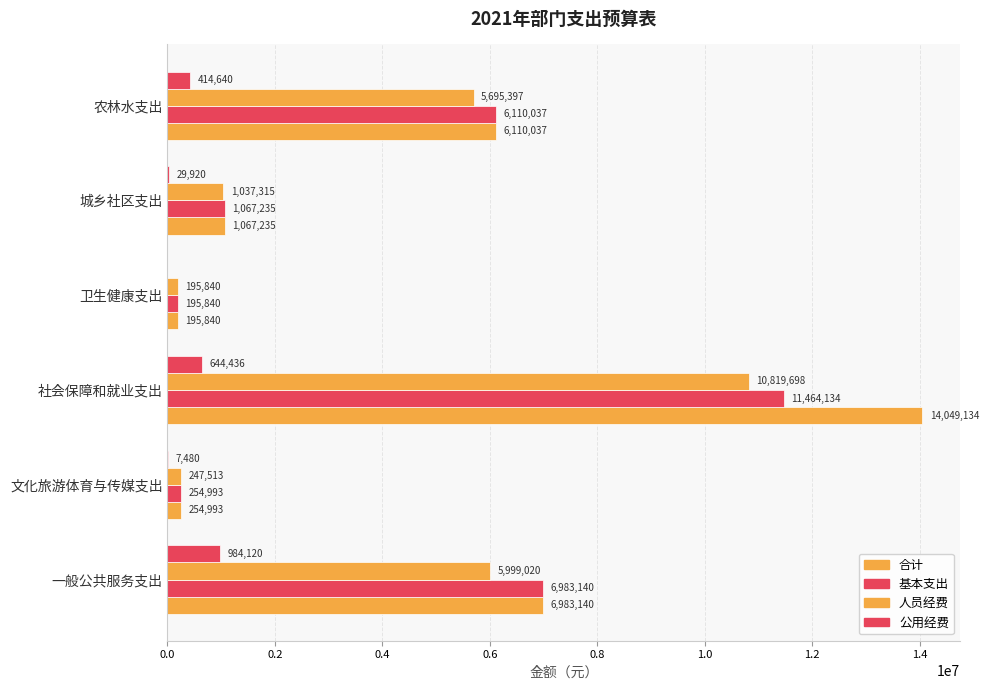

How many data points does each series have?

6